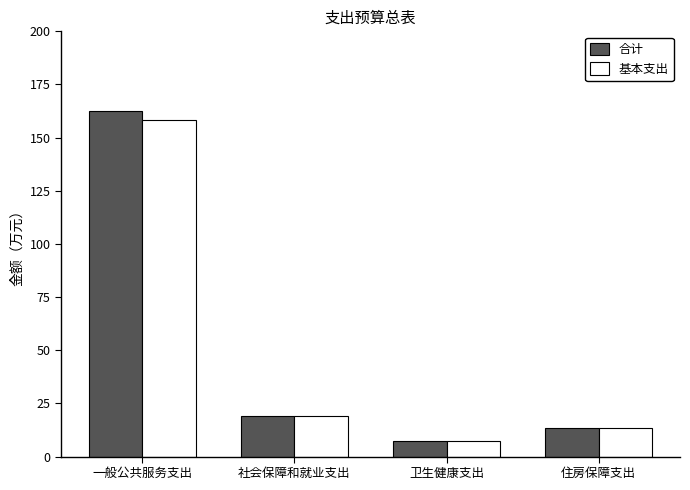

Which series has the widest spread of values?

合计